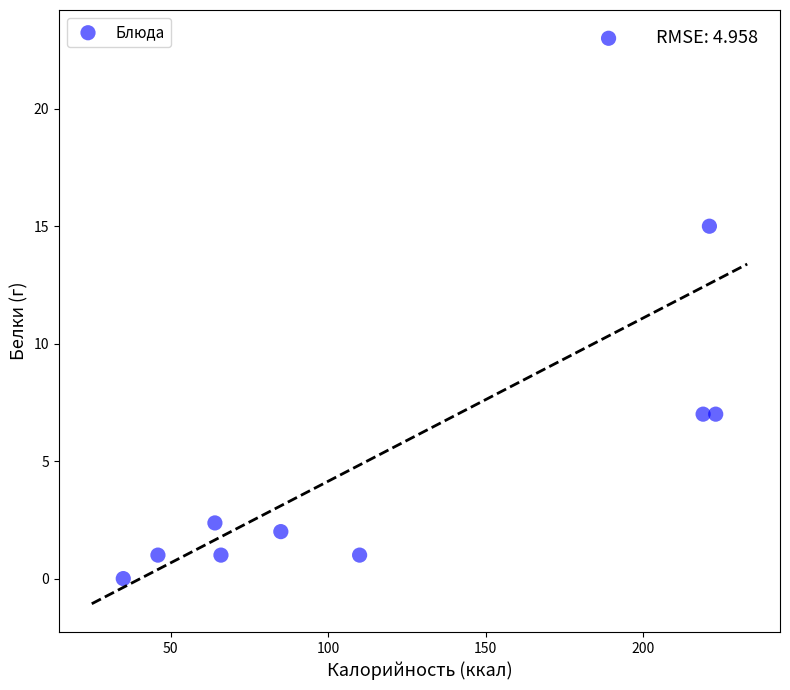

What is the average Y value?

5.9